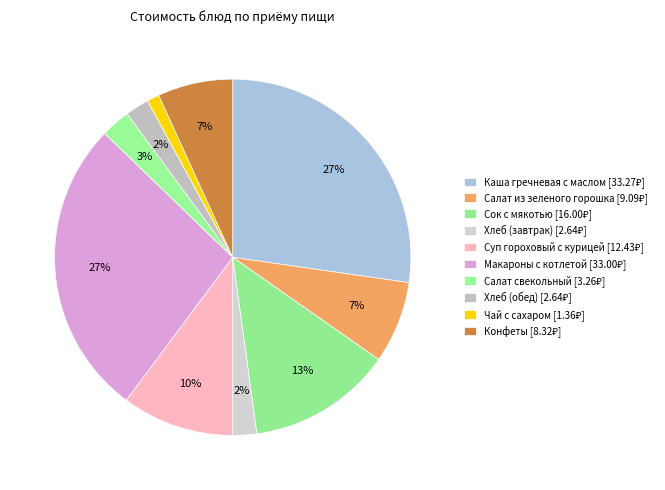

Rank the categories by value from highest to lowest.

Каша гречневая с маслом, Макароны с котлетой, Сок с мякотью, Суп гороховый с курицей, Салат из зеленого горошка, Конфеты, Салат свекольный, Хлеб (завтрак), Хлеб (обед), Чай с сахаром